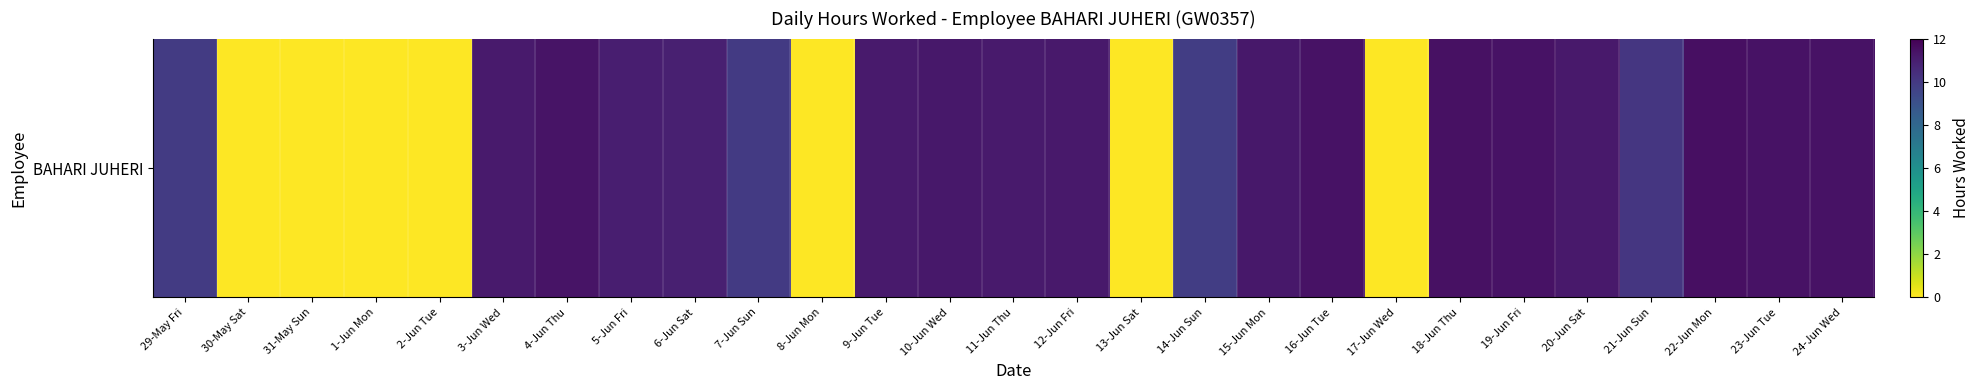

How many categories are shown in the chart?

27